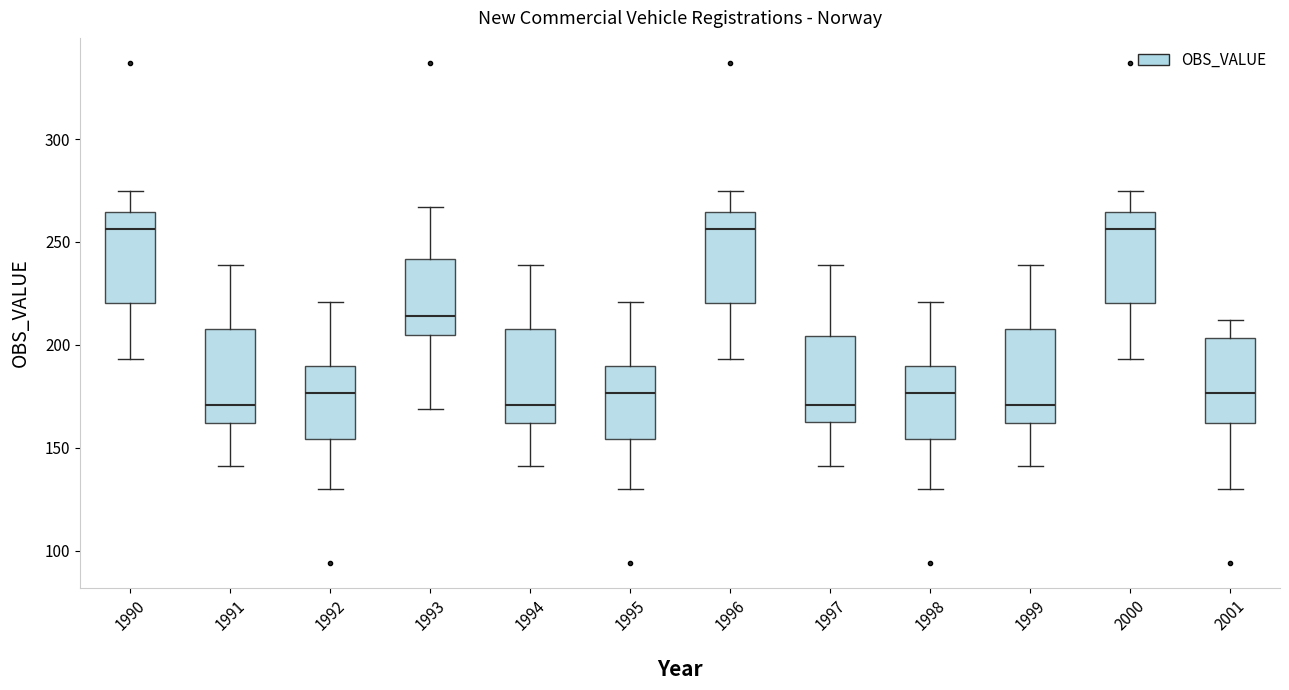

Reading left to right, transcribe this box plot: for each box, give where its median line is, the range the box spans, and where its two whiskers end, as read against the y-axis. The values are not printed on the chart, so give them approximately, as read against the axis.

1990: median 255, box 220 to 265, whiskers 195 to 275
1991: median 170, box 160 to 210, whiskers 140 to 240
1992: median 175, box 155 to 190, whiskers 130 to 220
1993: median 215, box 205 to 240, whiskers 170 to 265
1994: median 170, box 160 to 210, whiskers 140 to 240
1995: median 175, box 155 to 190, whiskers 130 to 220
1996: median 255, box 220 to 265, whiskers 195 to 275
1997: median 170, box 165 to 205, whiskers 140 to 240
1998: median 175, box 155 to 190, whiskers 130 to 220
1999: median 170, box 160 to 210, whiskers 140 to 240
2000: median 255, box 220 to 265, whiskers 195 to 275
2001: median 175, box 160 to 205, whiskers 130 to 210